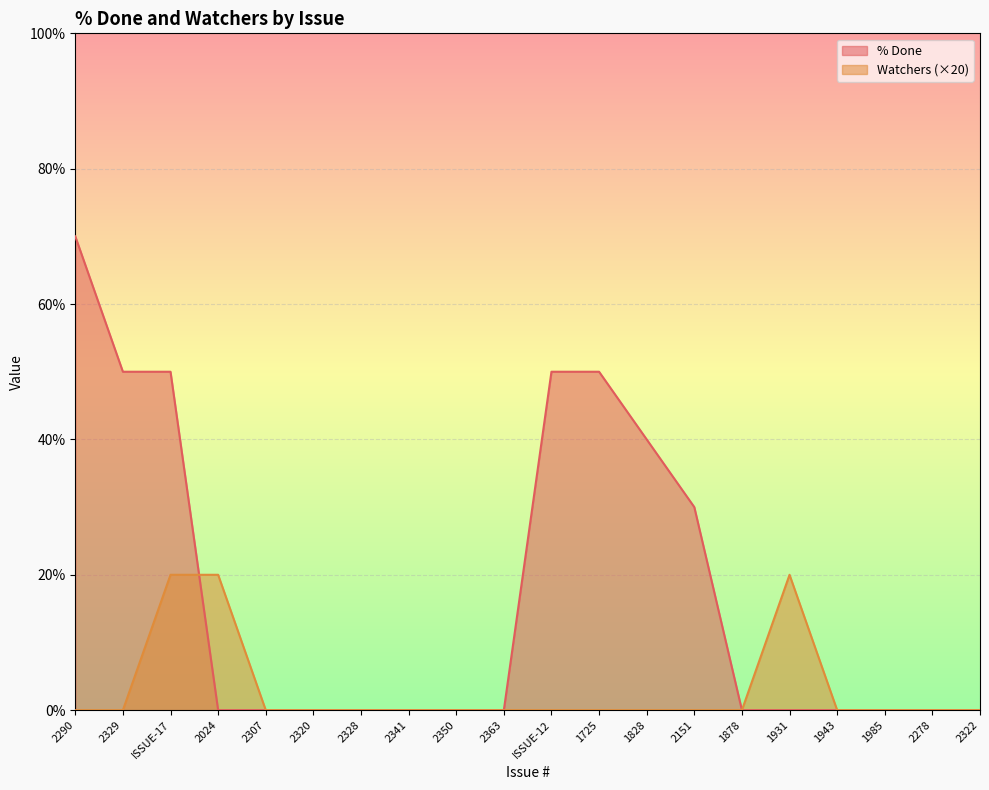

How many % Done values are between 0 and 50?

19